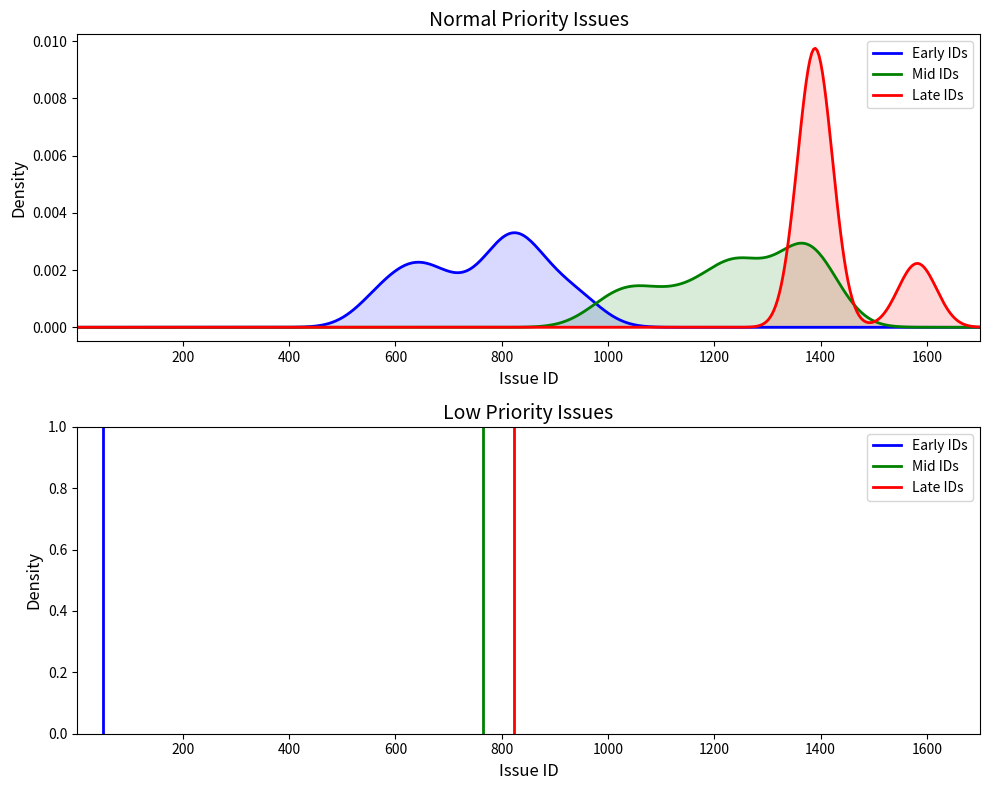

How many distinct data groups are displayed?

3